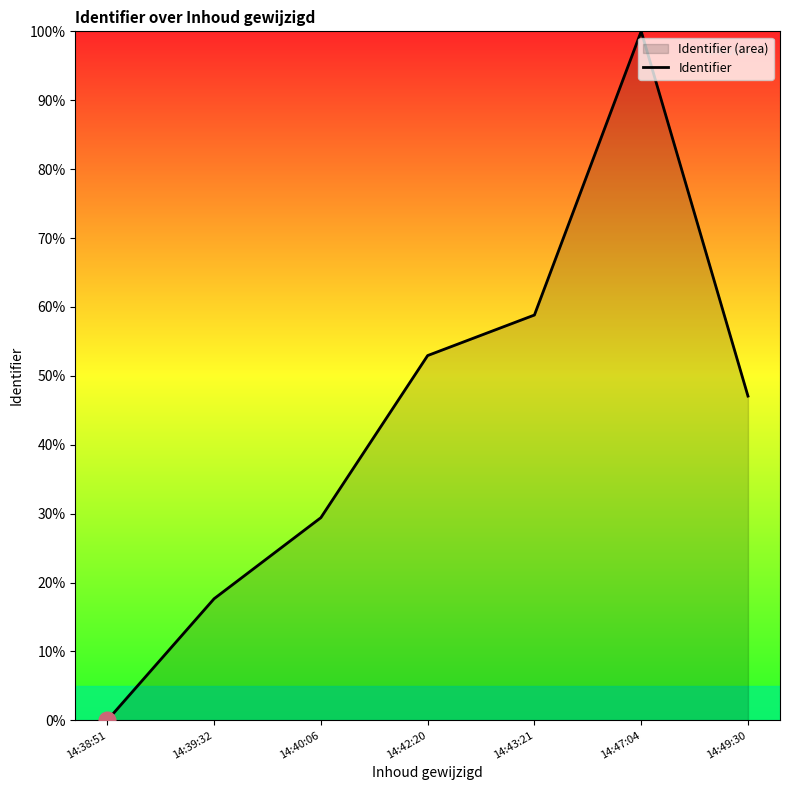

What is the value of the 2nd point from the left?

17.6